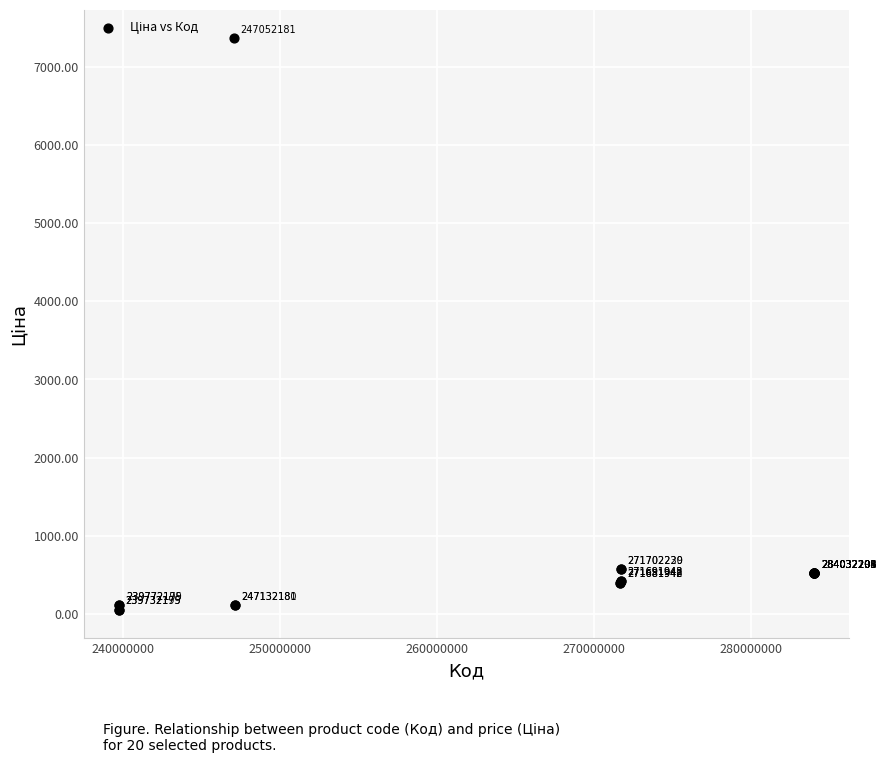

What Y value in the scatter plot is closest to 3707?

571.6